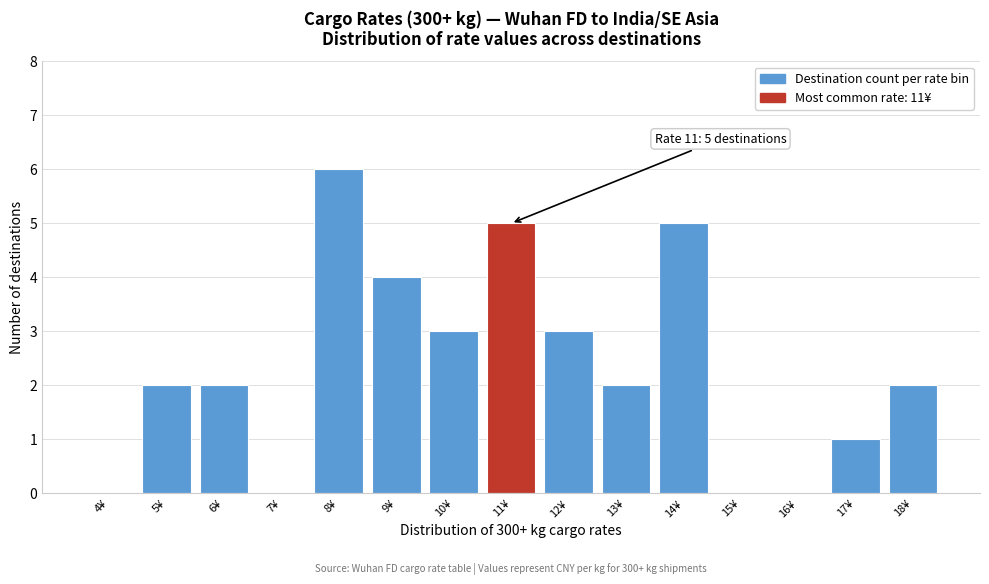

Reading left to right, what are all the values shown in this chart?

4¥=0	5¥=2	6¥=2	7¥=0	8¥=6	9¥=4	10¥=3	11¥=5	12¥=3	13¥=2	14¥=5	15¥=0	16¥=0	17¥=1	18¥=2